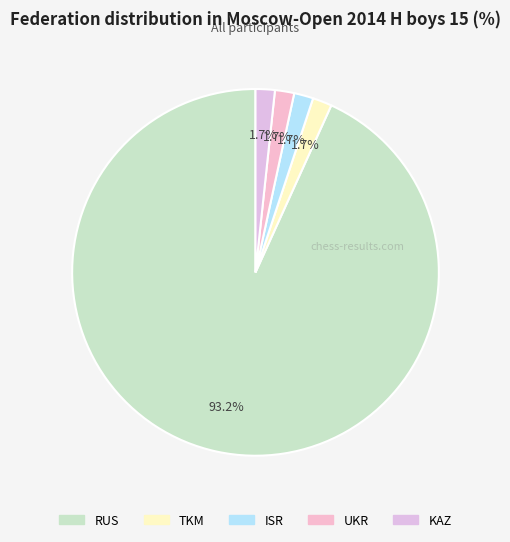

To the nearest percent, what is the combined percentage of UKR and RUS?

95%